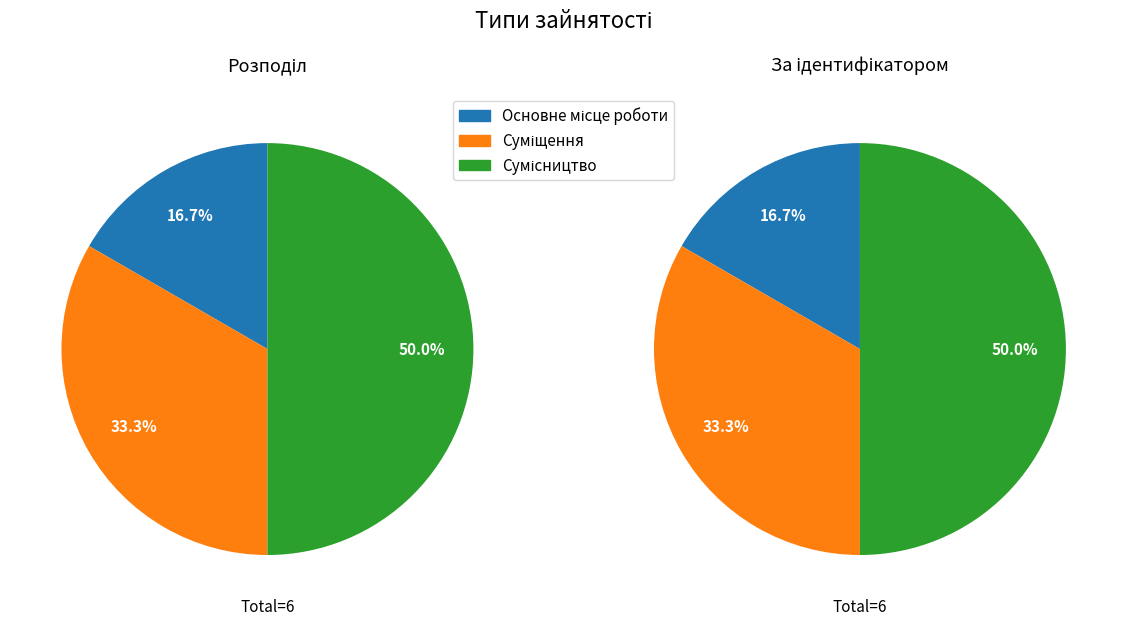

Which slice is the largest?

Сумісництво